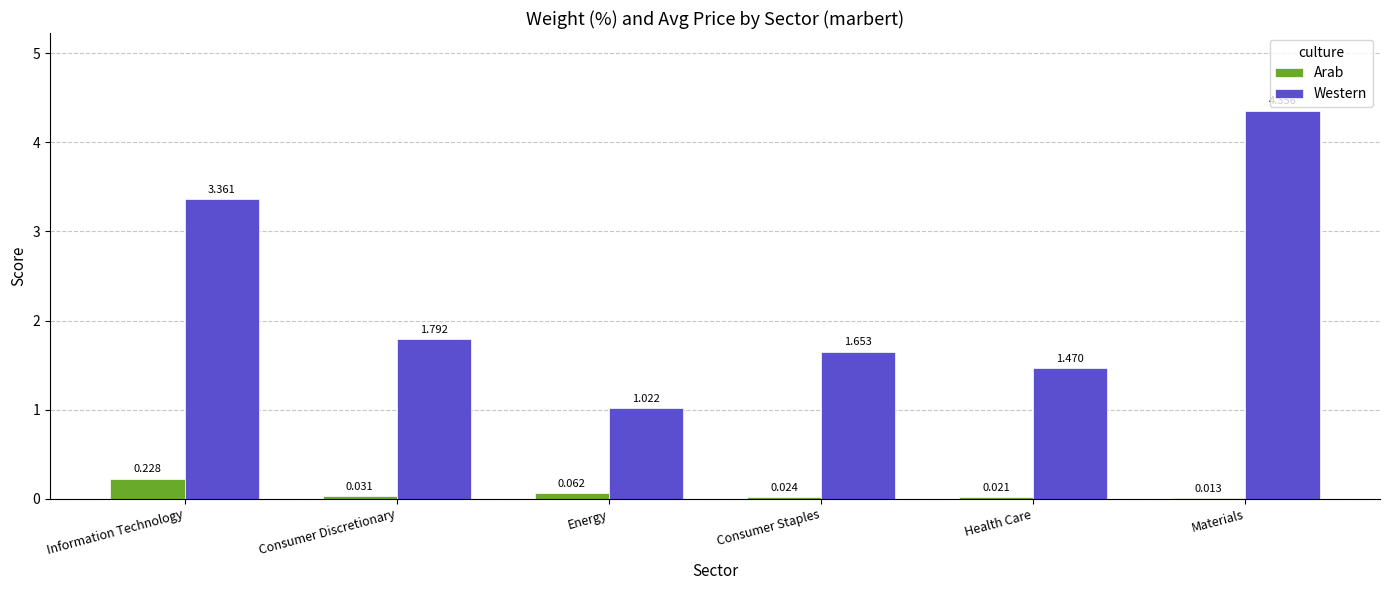

Count the number of categories in the chart.

6